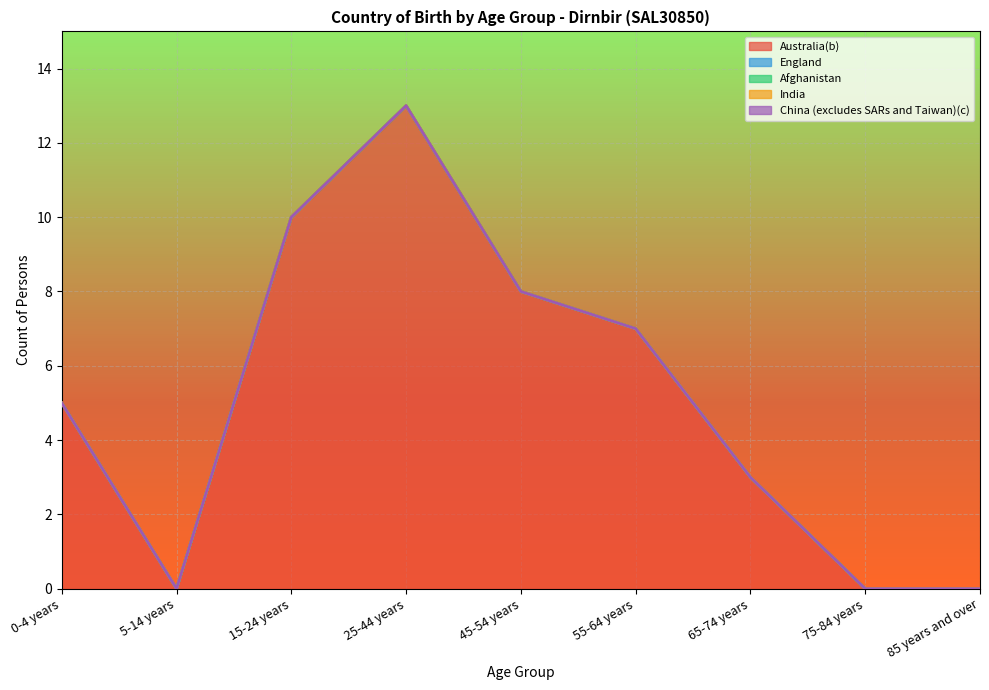

True or false: Afghanistan and China (excludes SARs and Taiwan)(c) intersect in this chart.

False